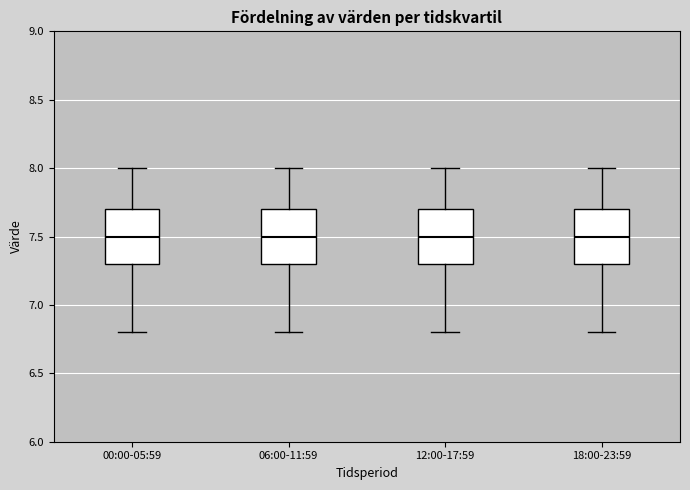

Reading left to right, transcribe this box plot: for each box, give where its median line is, the range the box spans, and where its two whiskers end, as read against the y-axis. The values are not printed on the chart, so give them approximately, as read against the axis.

00:00-05:59: median 7.5, box 7.3 to 7.7, whiskers 6.8 to 8.0
06:00-11:59: median 7.5, box 7.3 to 7.7, whiskers 6.8 to 8.0
12:00-17:59: median 7.5, box 7.3 to 7.7, whiskers 6.8 to 8.0
18:00-23:59: median 7.5, box 7.3 to 7.7, whiskers 6.8 to 8.0